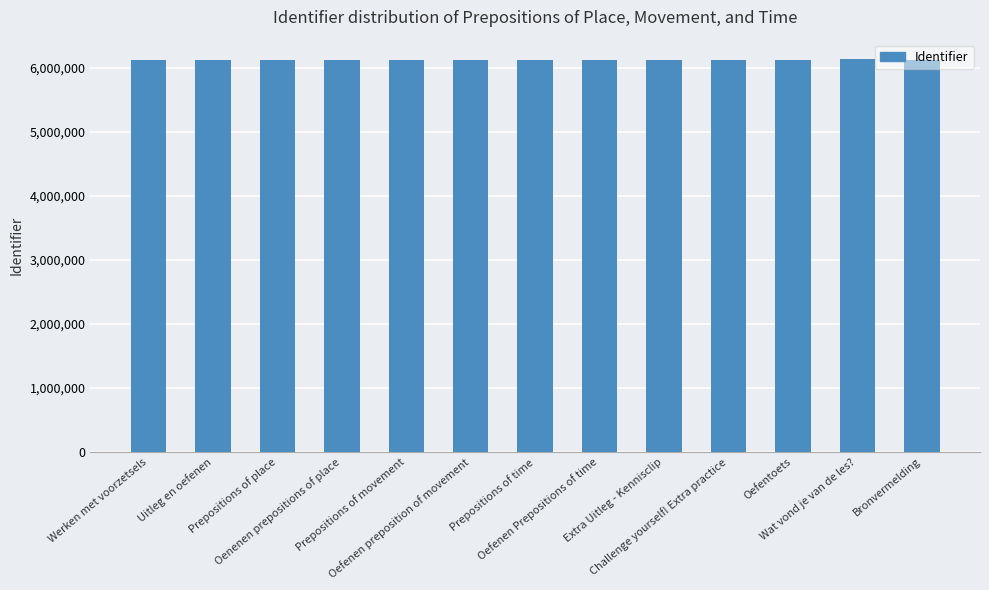

What is the ratio of the value at Wat vond je van de les? to the value at Extra Uitleg - Kennisclip?

1.0